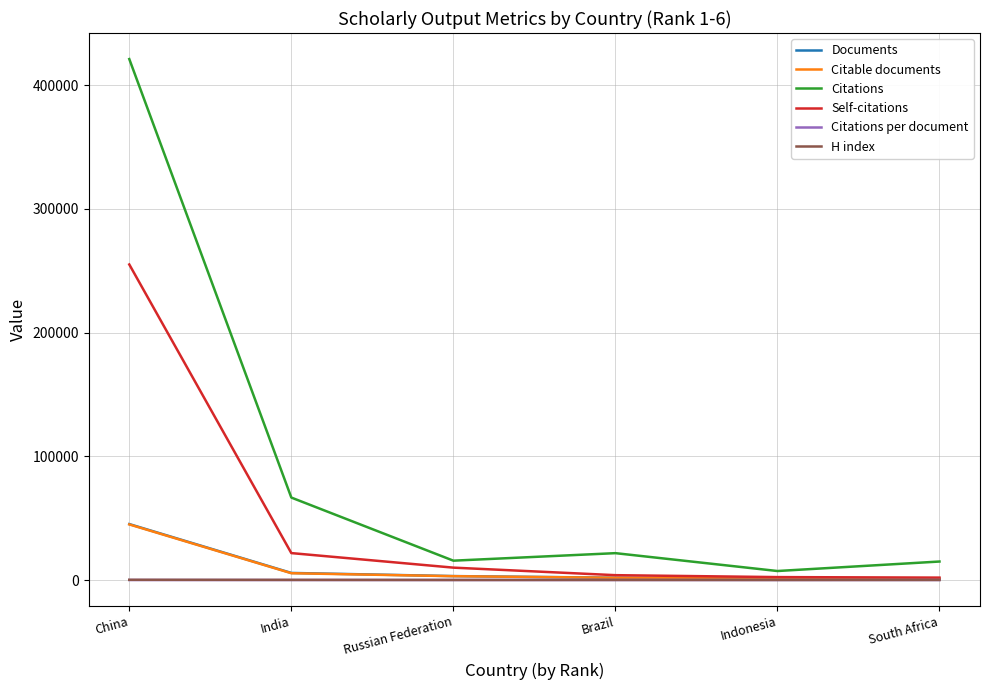

What is the greatest value displayed?

421226.0